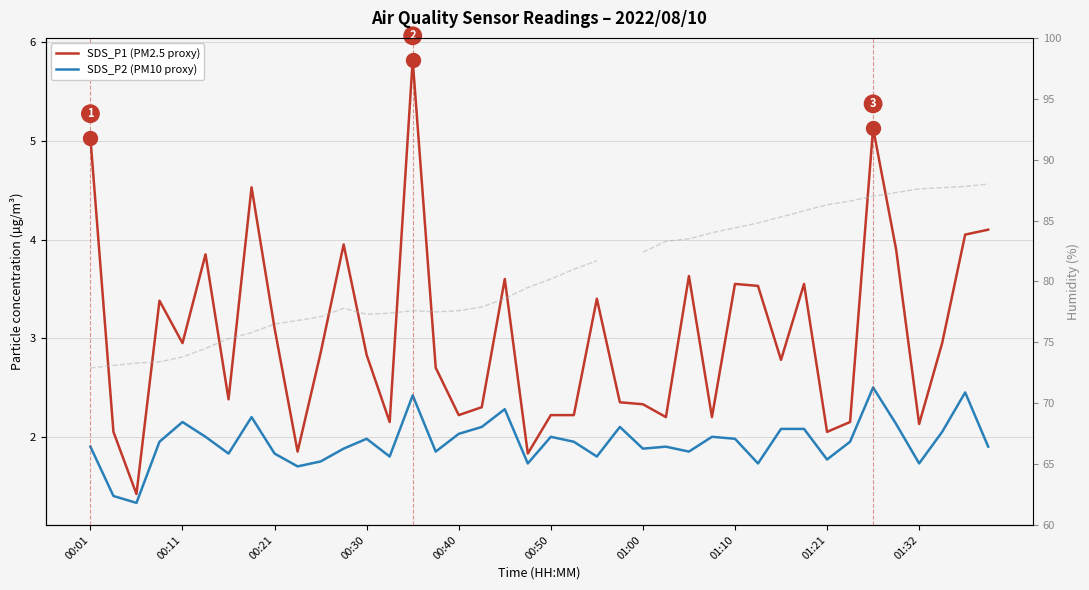

True or false: Humidity (%) has more than 0 points higher than both neighbors.

True